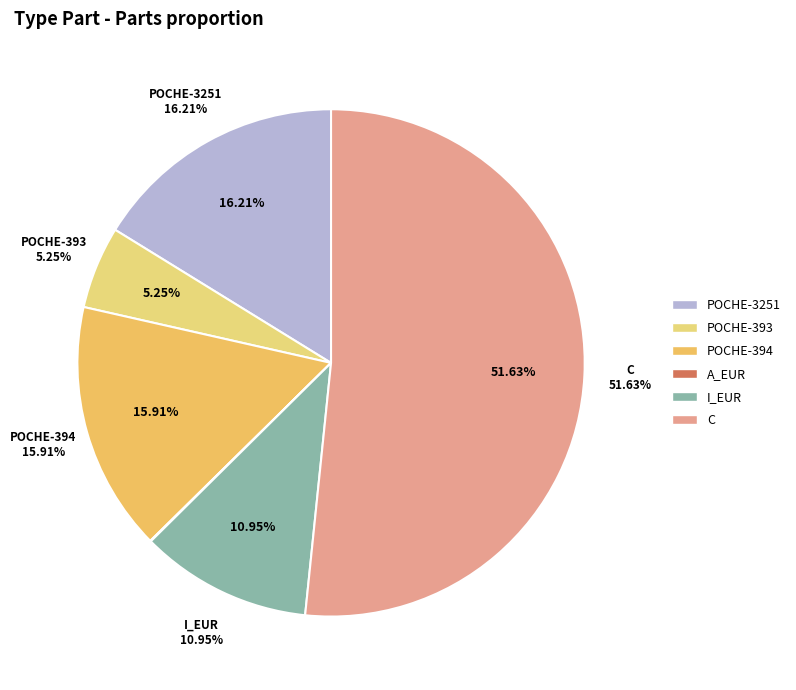

Count the number of slices in the pie.

6